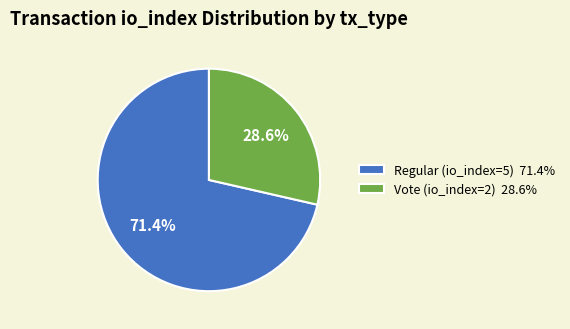

Which category accounts for the majority?

Regular (io_index=5)